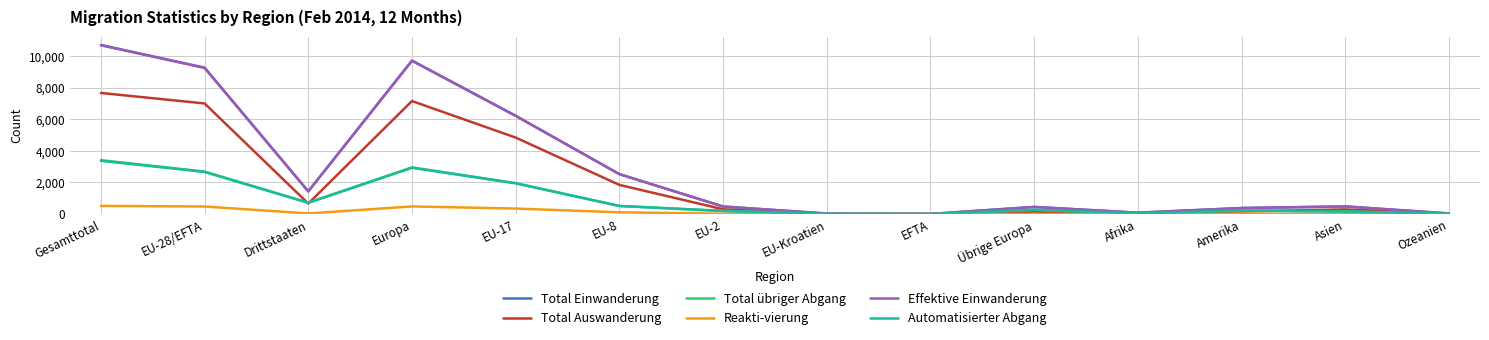

At which label is Total Auswanderung closest to 3834?

EU-17